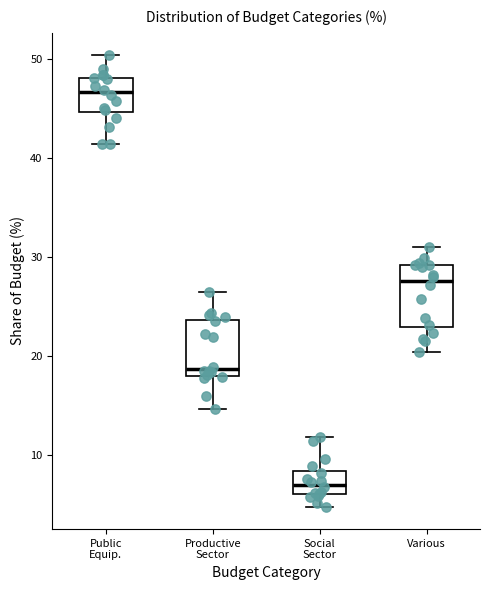

Reading left to right, transcribe this box plot: for each box, give where its median line is, the range the box spans, and where its two whiskers end, as read against the y-axis. The values are not printed on the chart, so give them approximately, as read against the axis.

Public Equip.: median 47, box 45 to 48, whiskers 41 to 50
Productive Sector: median 19, box 18 to 24, whiskers 15 to 26
Social Sector: median 7, box 6 to 8, whiskers 5 to 12
Various: median 28, box 23 to 29, whiskers 20 to 31